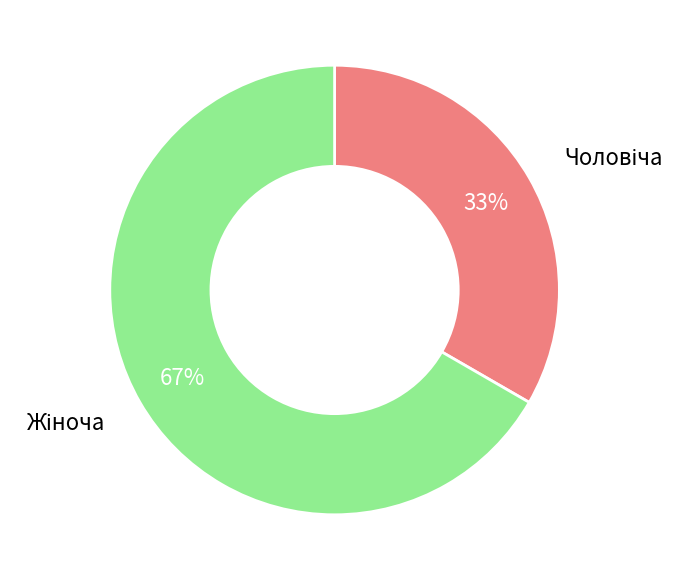

Does any single category account for the majority?

Yes